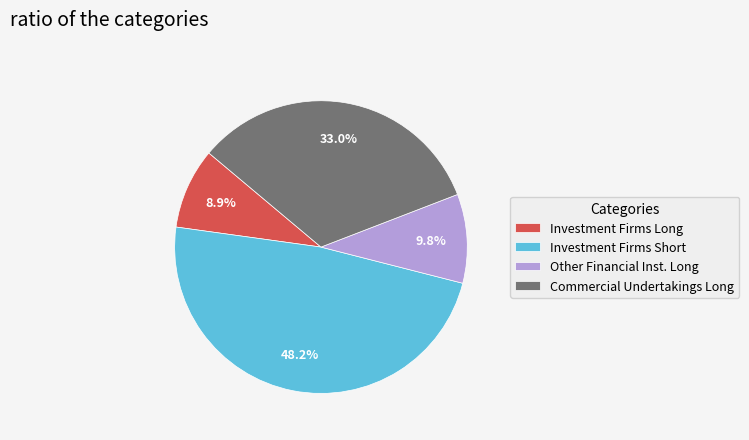

Is Investment Firms Short the majority of the pie?

No